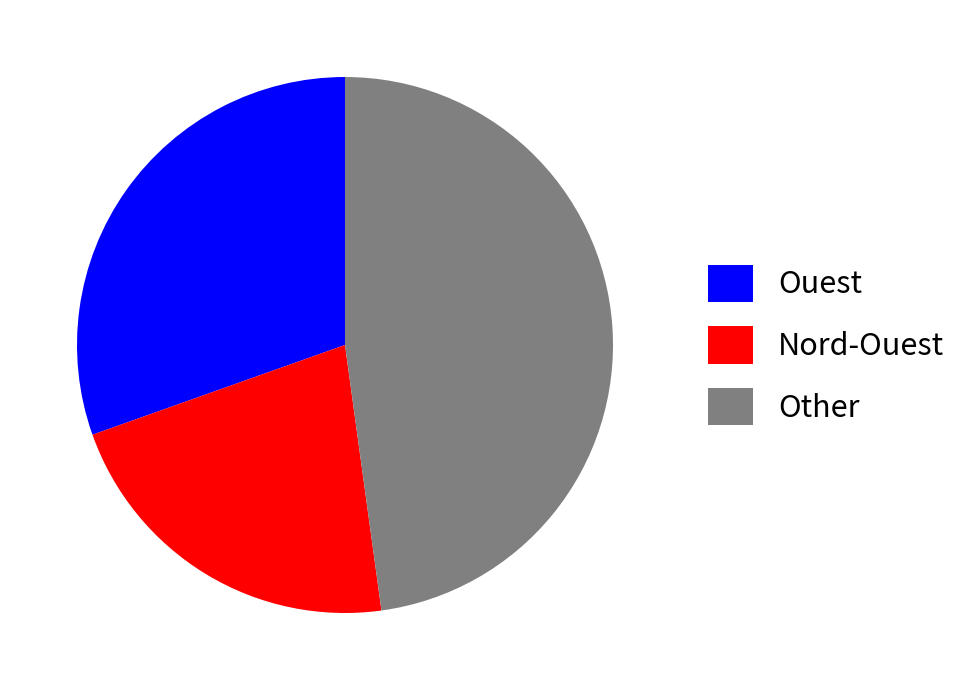

The Nord-Ouest slice represents 15% of the pie. True or false?

False